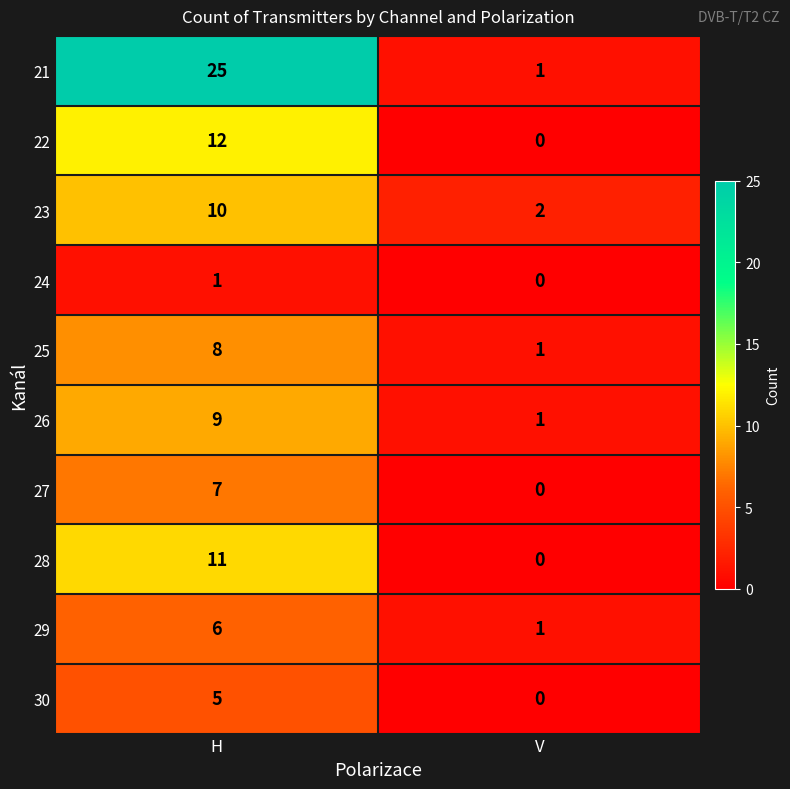

What is the greatest value displayed?

25